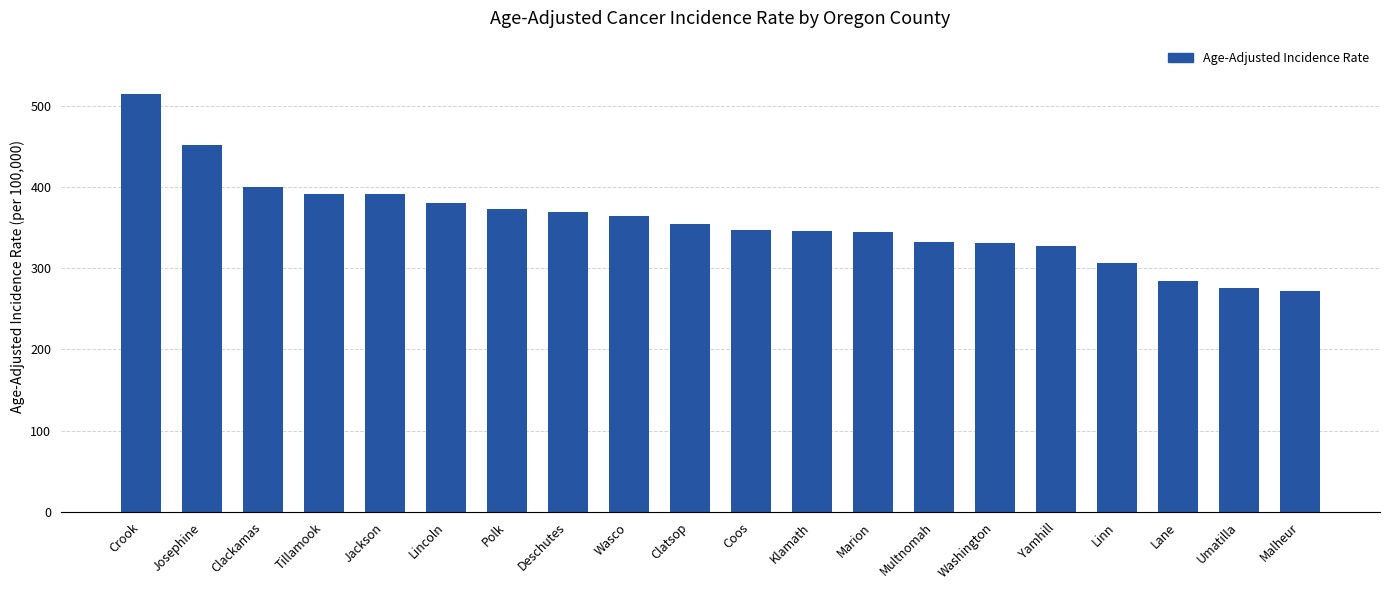

What position from the right is Clatsop?

11